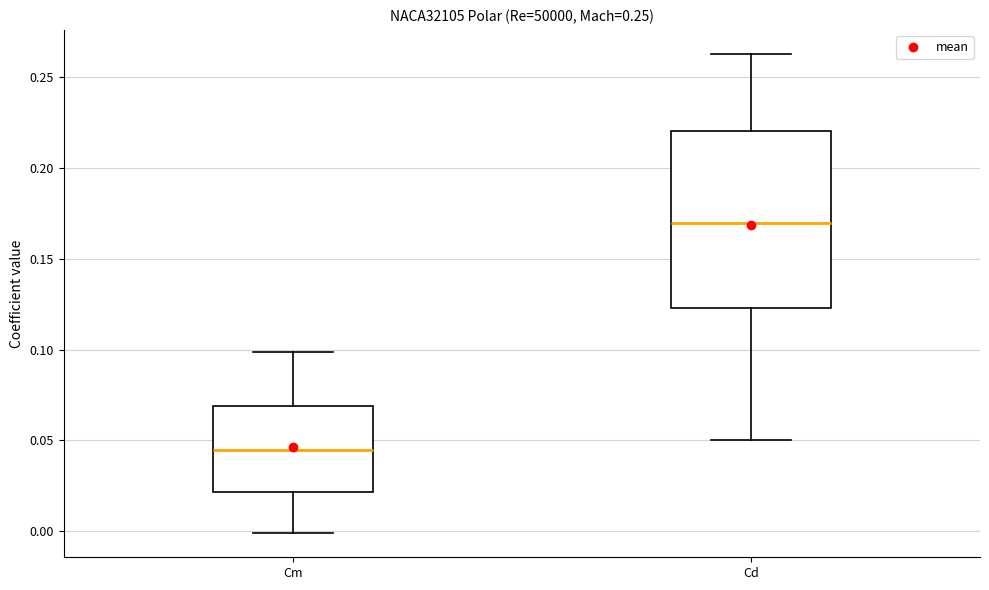

Reading left to right, read every box against the y-axis: the position of its median line, the range the box covers, and the ends of its whiskers. The values are not printed on the chart, so give them approximately, as read against the axis.

Cm: median 0.045, box 0.020 to 0.070, whiskers 0.000 to 0.100
Cd: median 0.170, box 0.125 to 0.220, whiskers 0.050 to 0.265